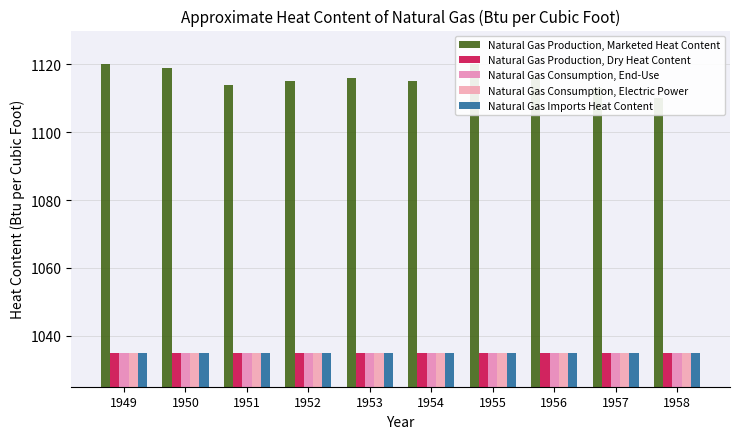

The value of Natural Gas Production, Marketed Heat Content at 1954 is 736. True or false?

False